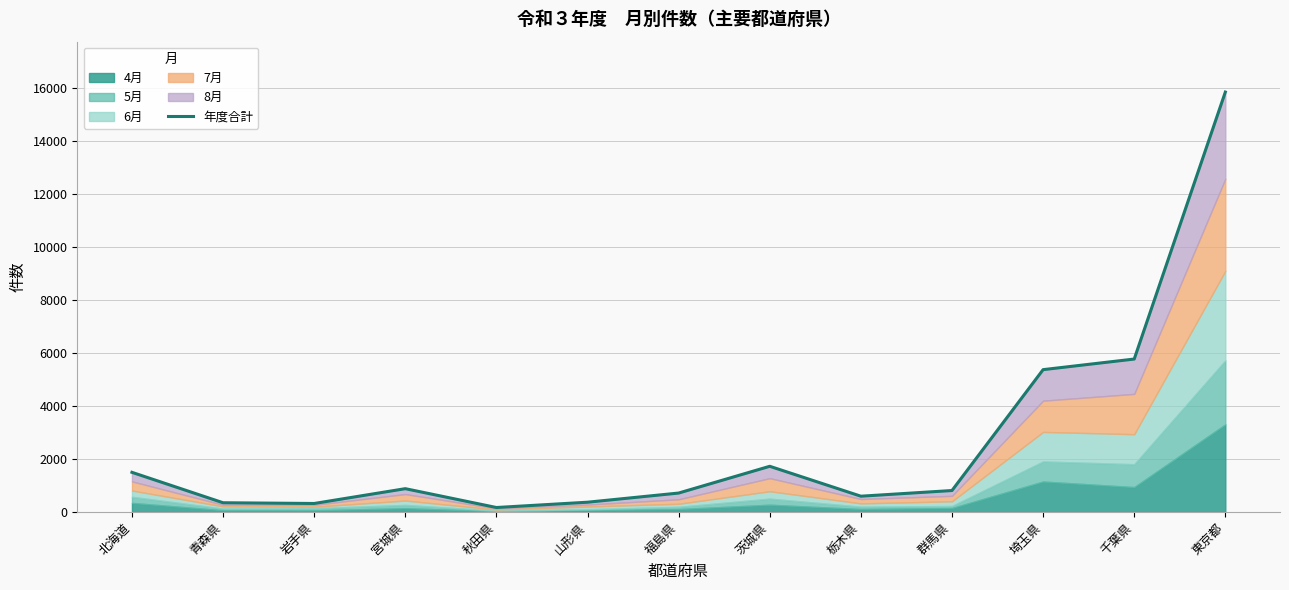

What is the value of the 13th point from the left?

15852